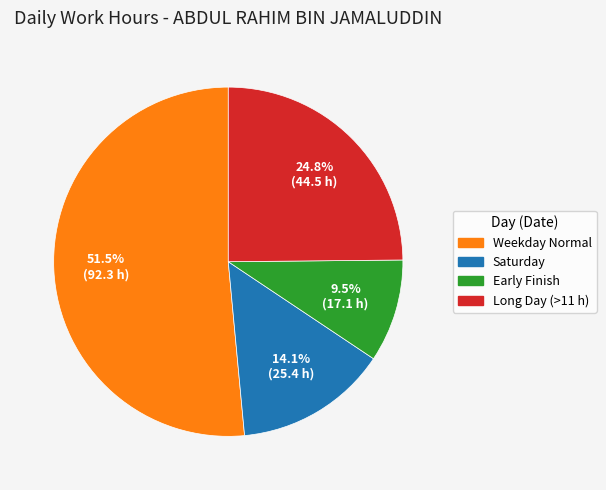

Does any single category account for the majority?

Yes